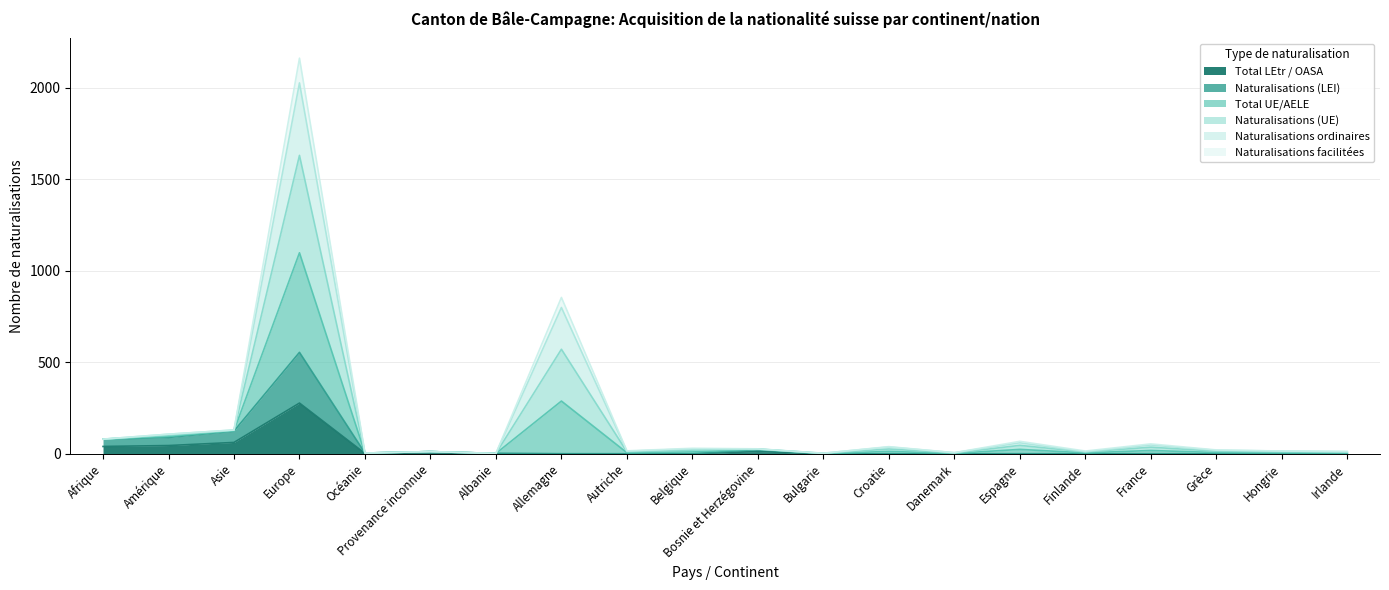

Which series has the widest spread of values?

Total UE/AELE